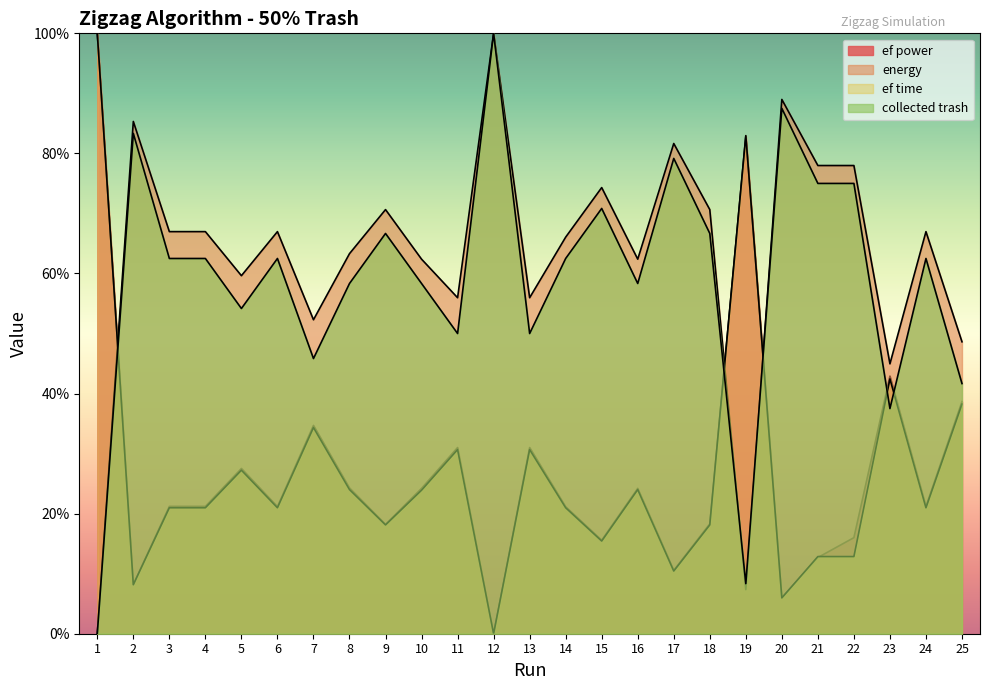

Which has a higher value, 14 or 6?

6